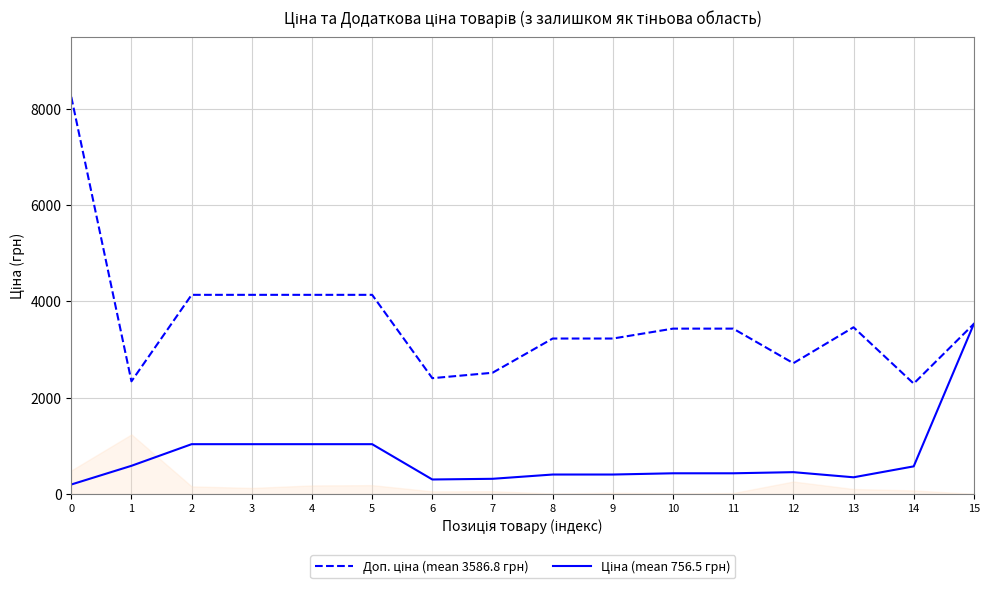

What is the spread (max minus min) of values at 1?

1754.8